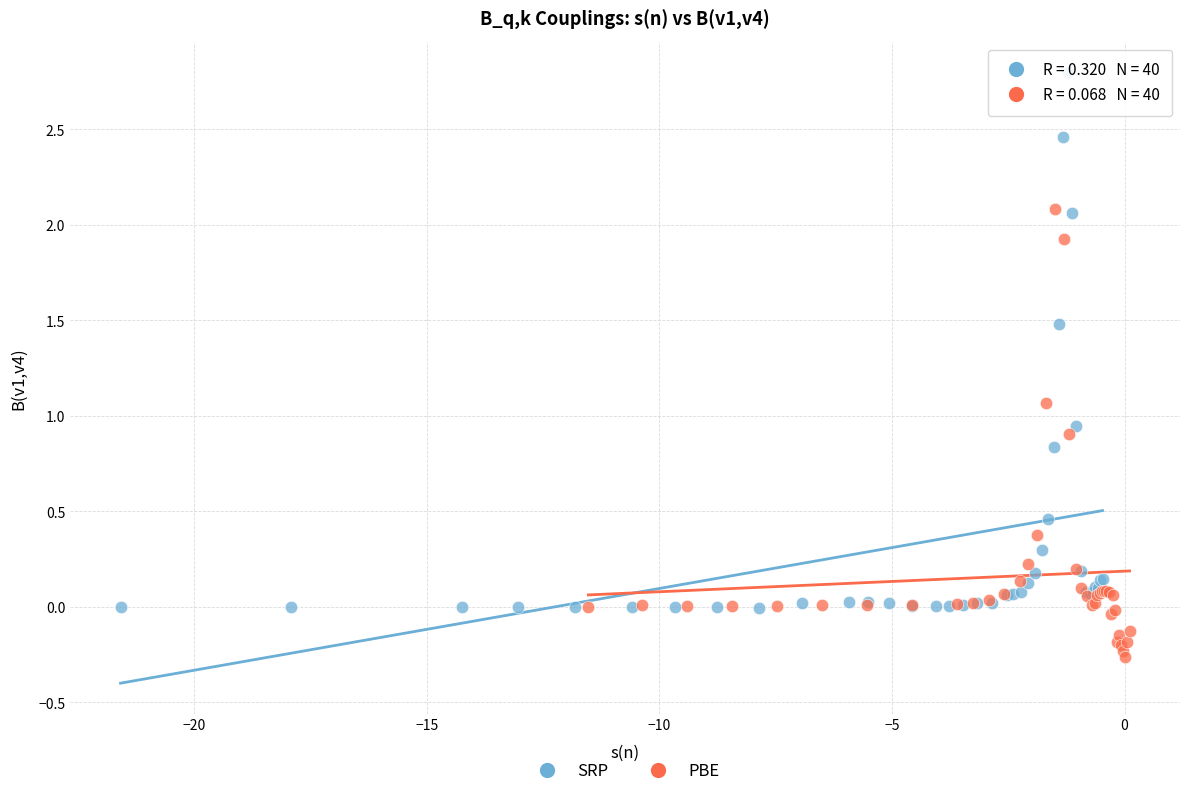

What are all the series names shown in the legend?

SRP, PBE